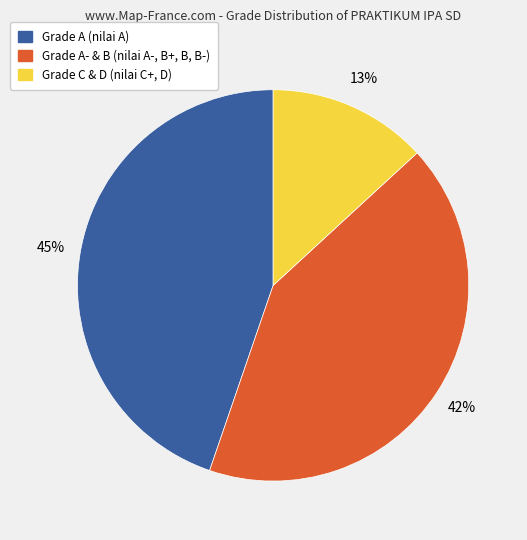

Does any single category account for the majority?

No